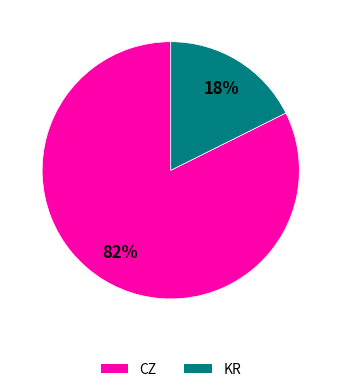

Which has a higher value, CZ or KR?

CZ